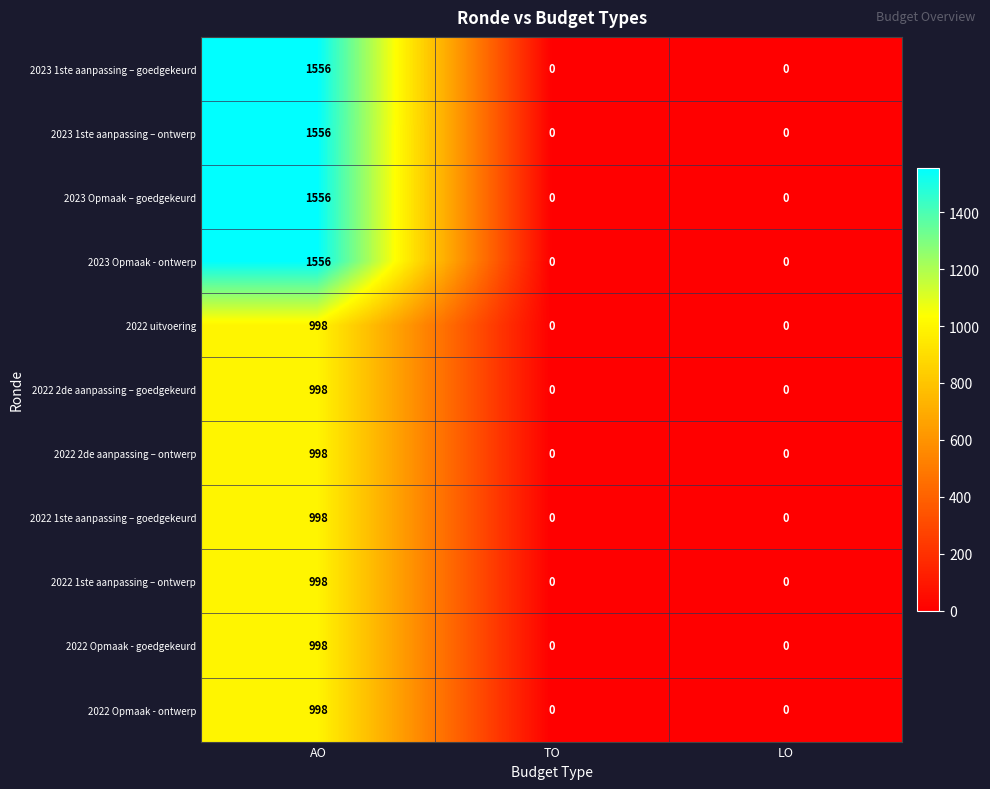

What is the sum of the 2022 Opmaak - ontwerp values at TO and AO?

998